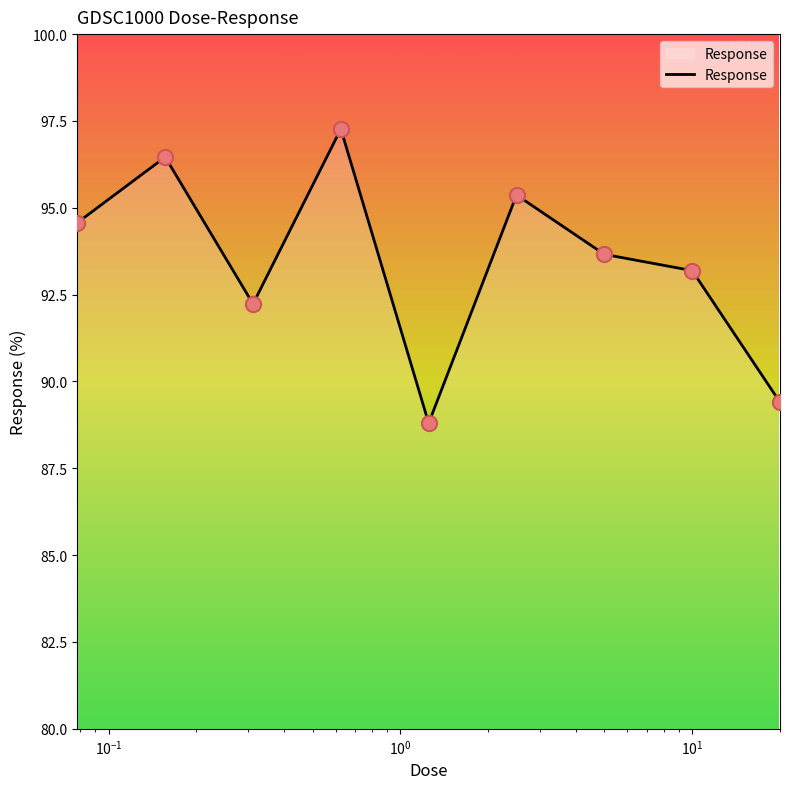

What is the smallest value displayed?

88.8